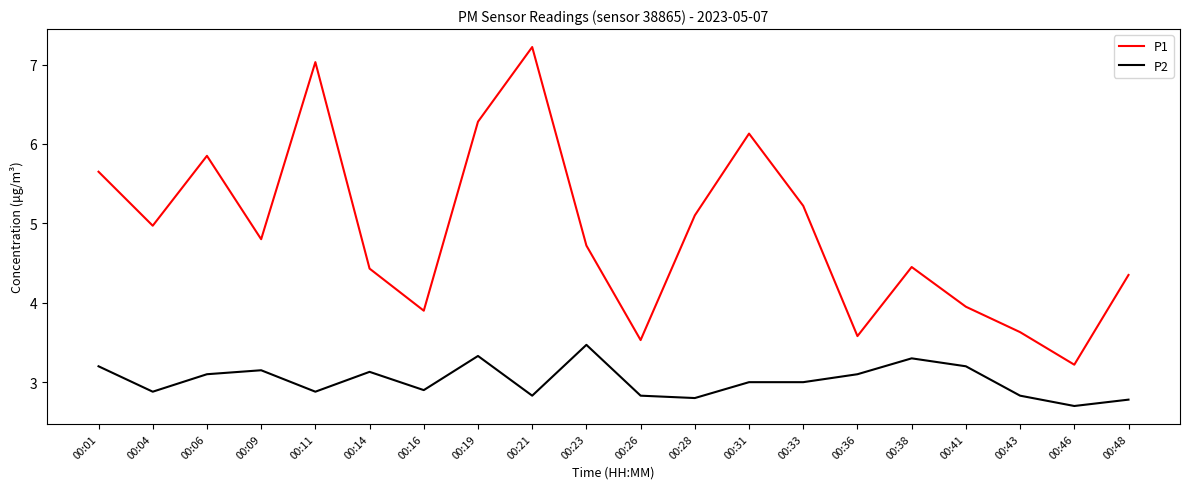

What is the spread (max minus min) of values at 00:26?

0.7